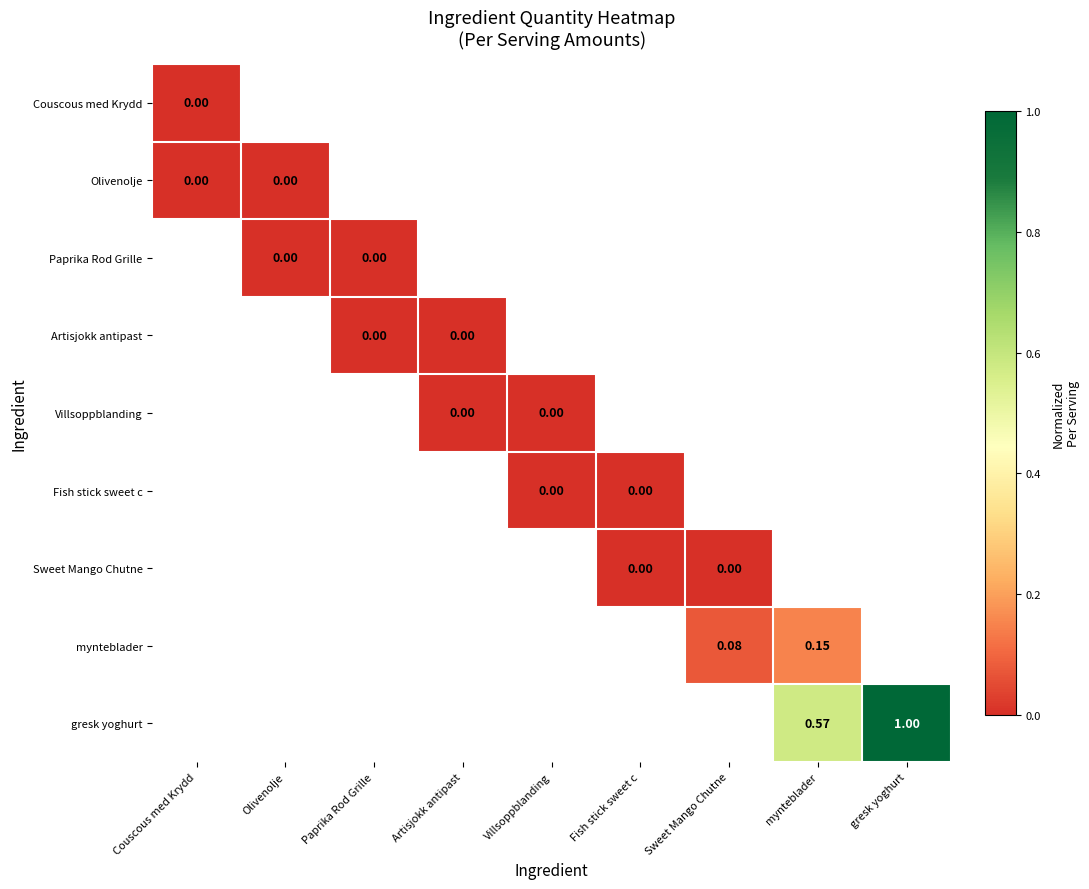

Is the value of Olivenolje at gresk yoghurt greater than the value of Villsoppblanding at Artisjokk antipast?

No